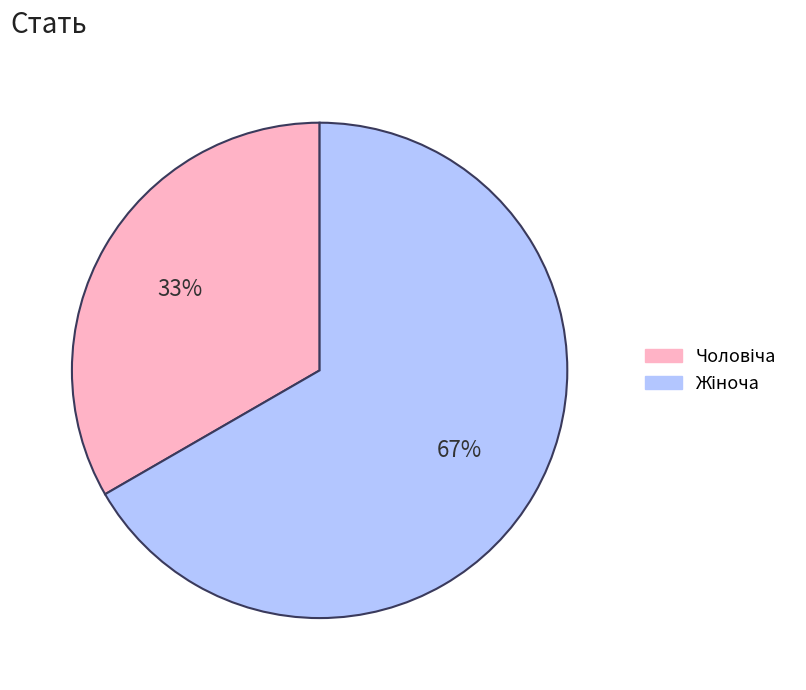

To the nearest percent, what is the average slice percentage?

50%